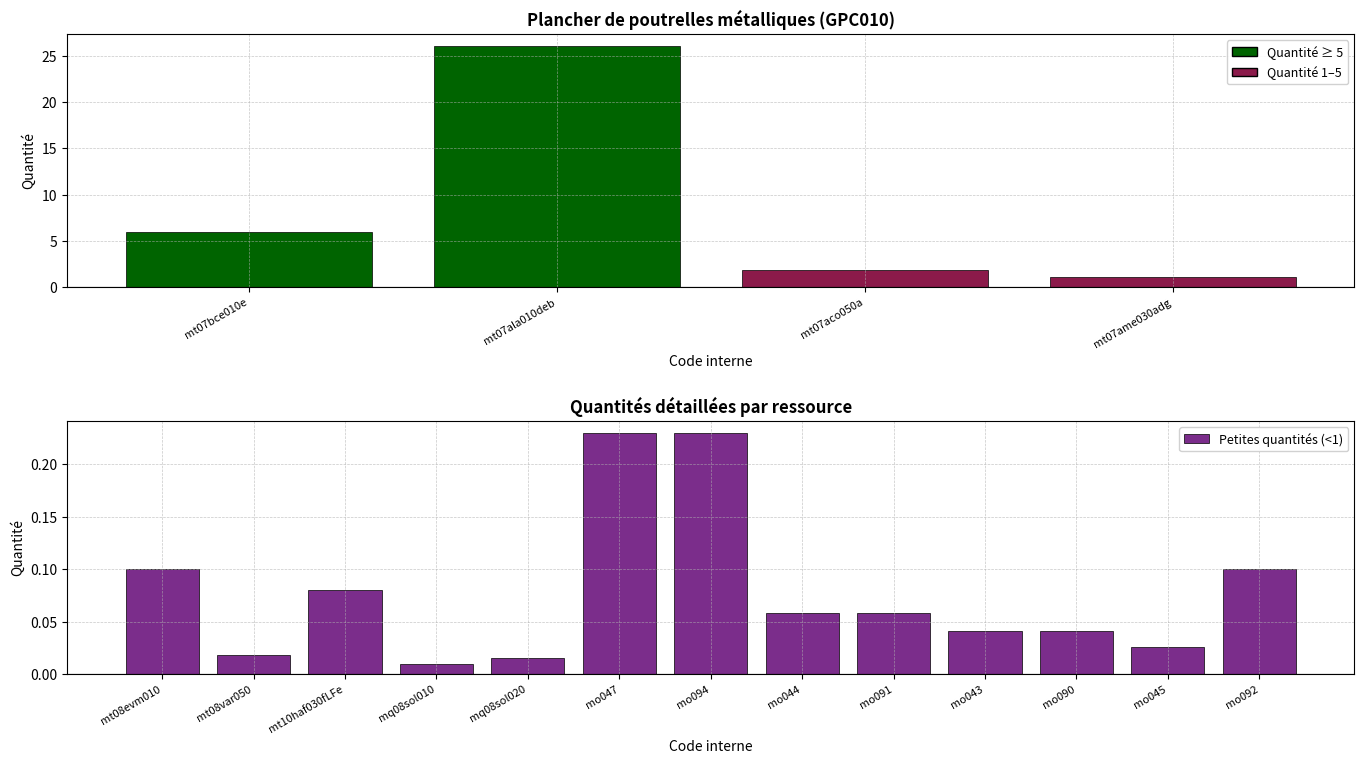

How many series are shown in this chart?

1